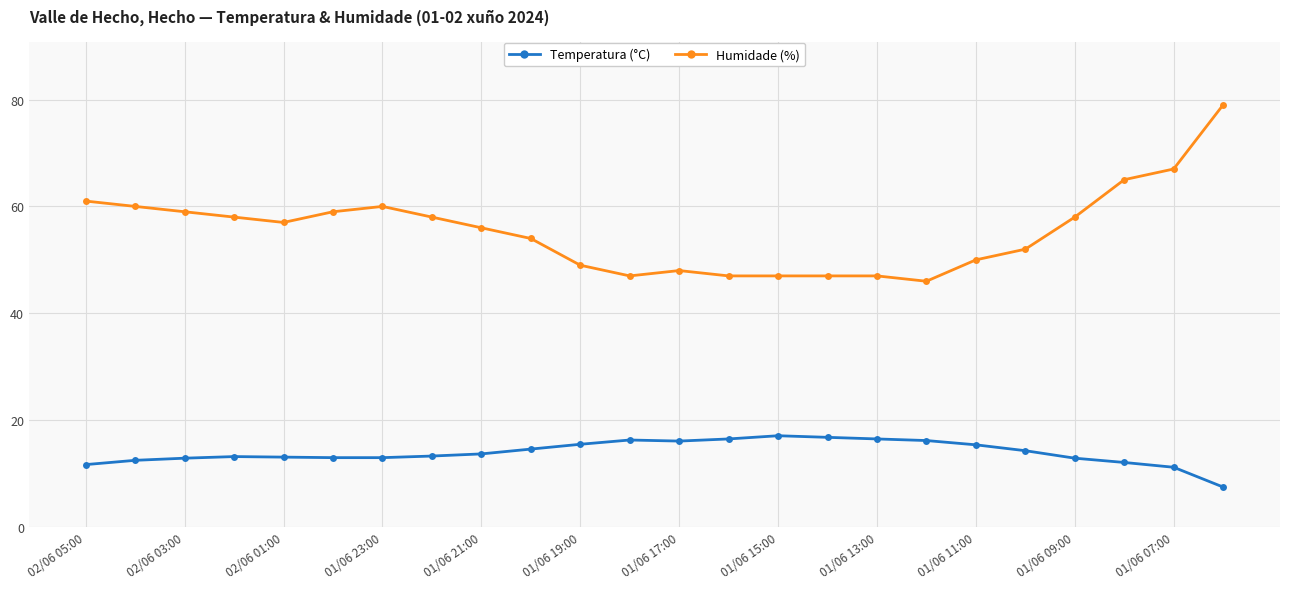

At how many categories does at least one series exceed 39?

24